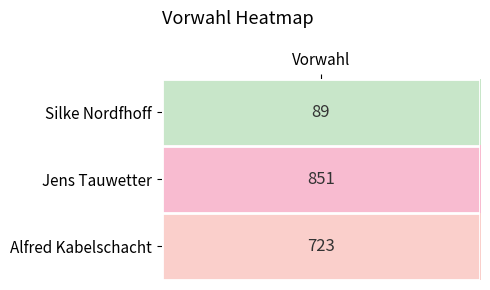

Reading left to right, extract all data points from this chart.

Silke Nordfhoff=89	Jens Tauwetter=851	Alfred Kabelschacht=723